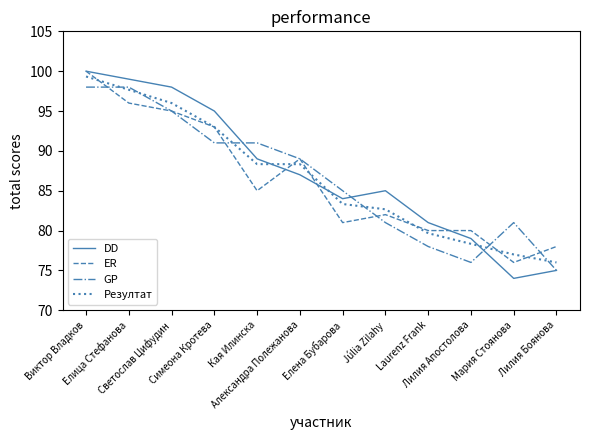

What is the difference between the highest and lowest values at Laurenz Frank?

3.0